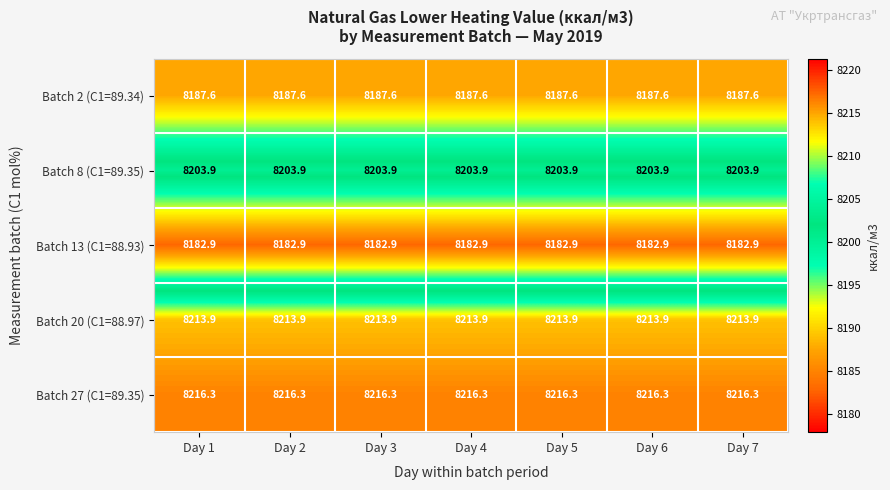

What is the sum of the Batch 2 (C1=89.34) values at Day 3 and Day 5?

16375.2